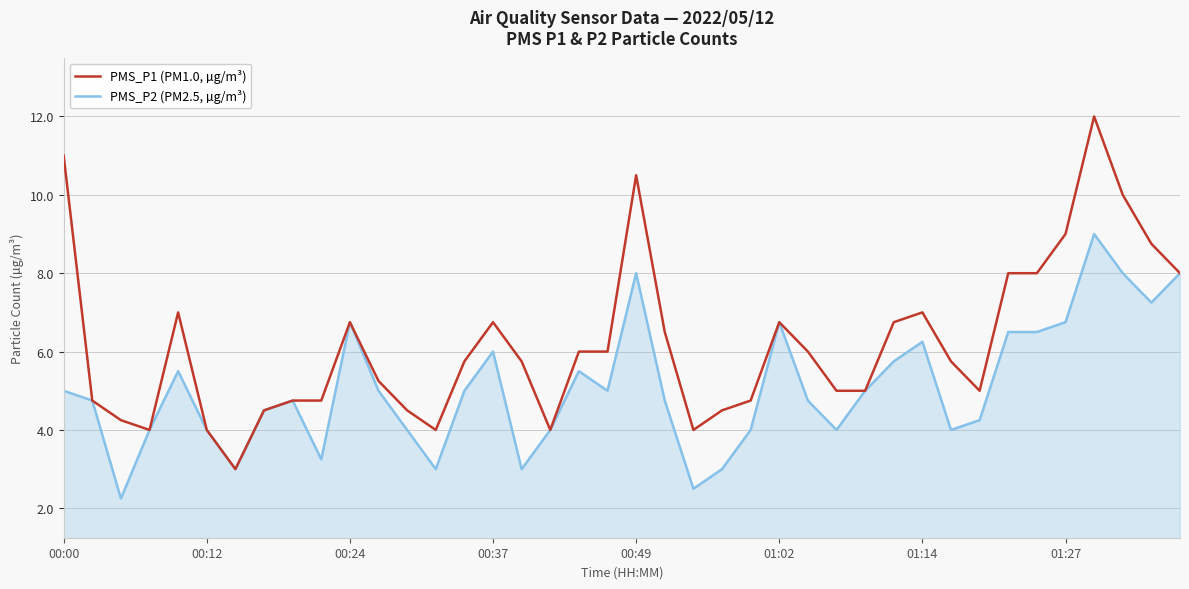

Which series has the largest total across all categories?

PMS_P1 (PM1.0, µg/m³)